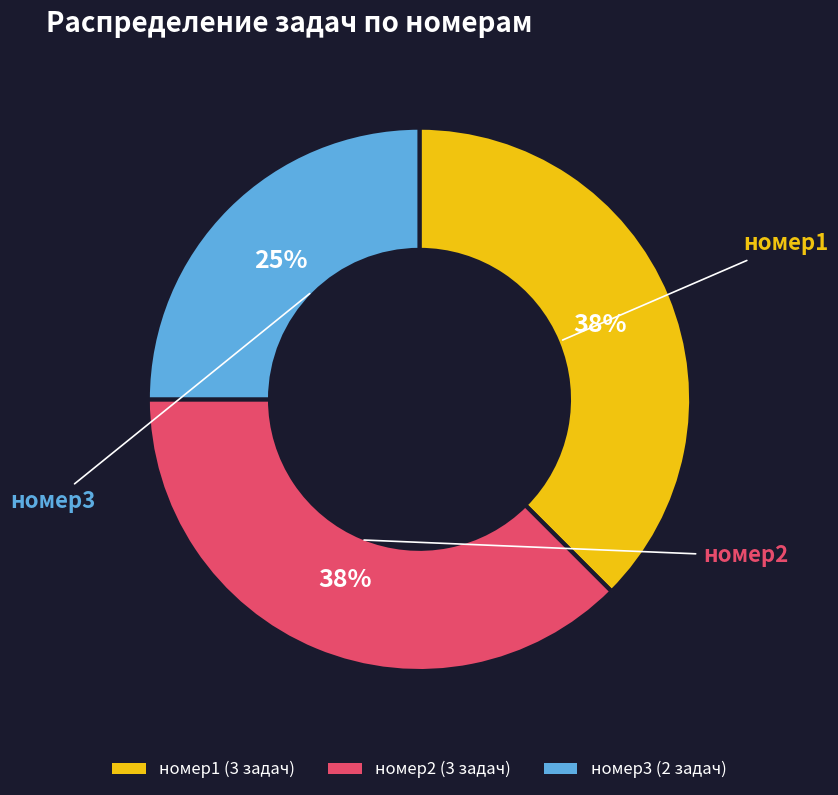

Is there a majority slice in this chart?

No